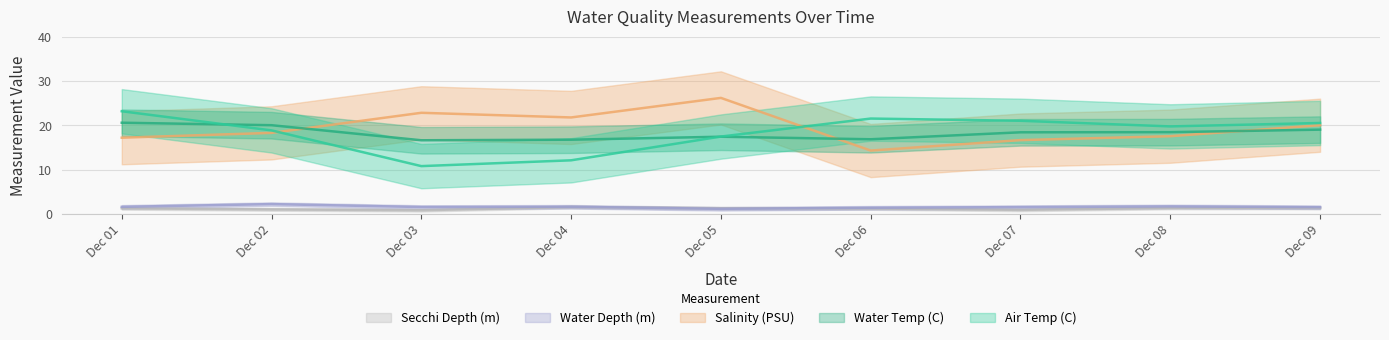

At how many categories does at least one series exceed 12?

9